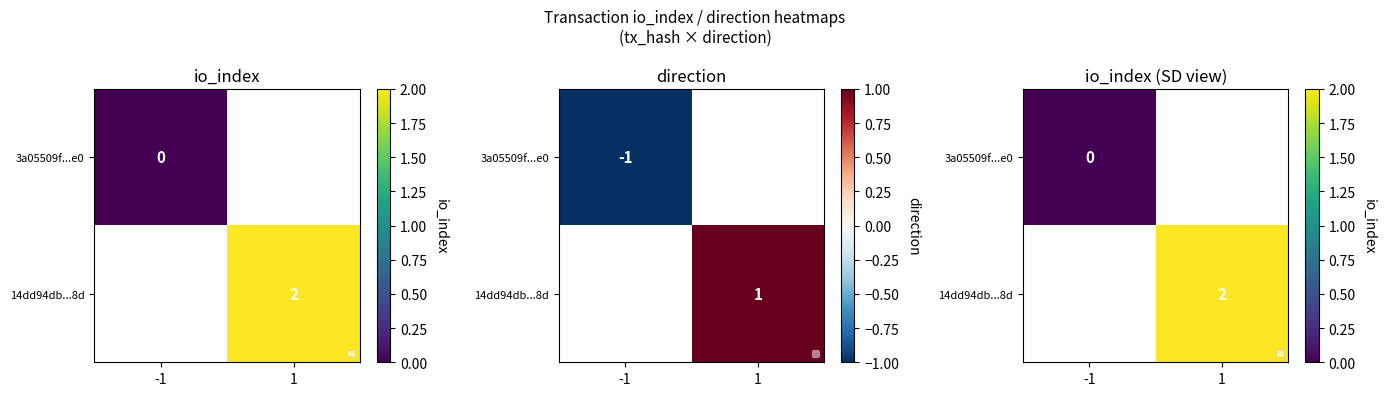

At which label does 3a05509f...e0 reach its minimum?

-1